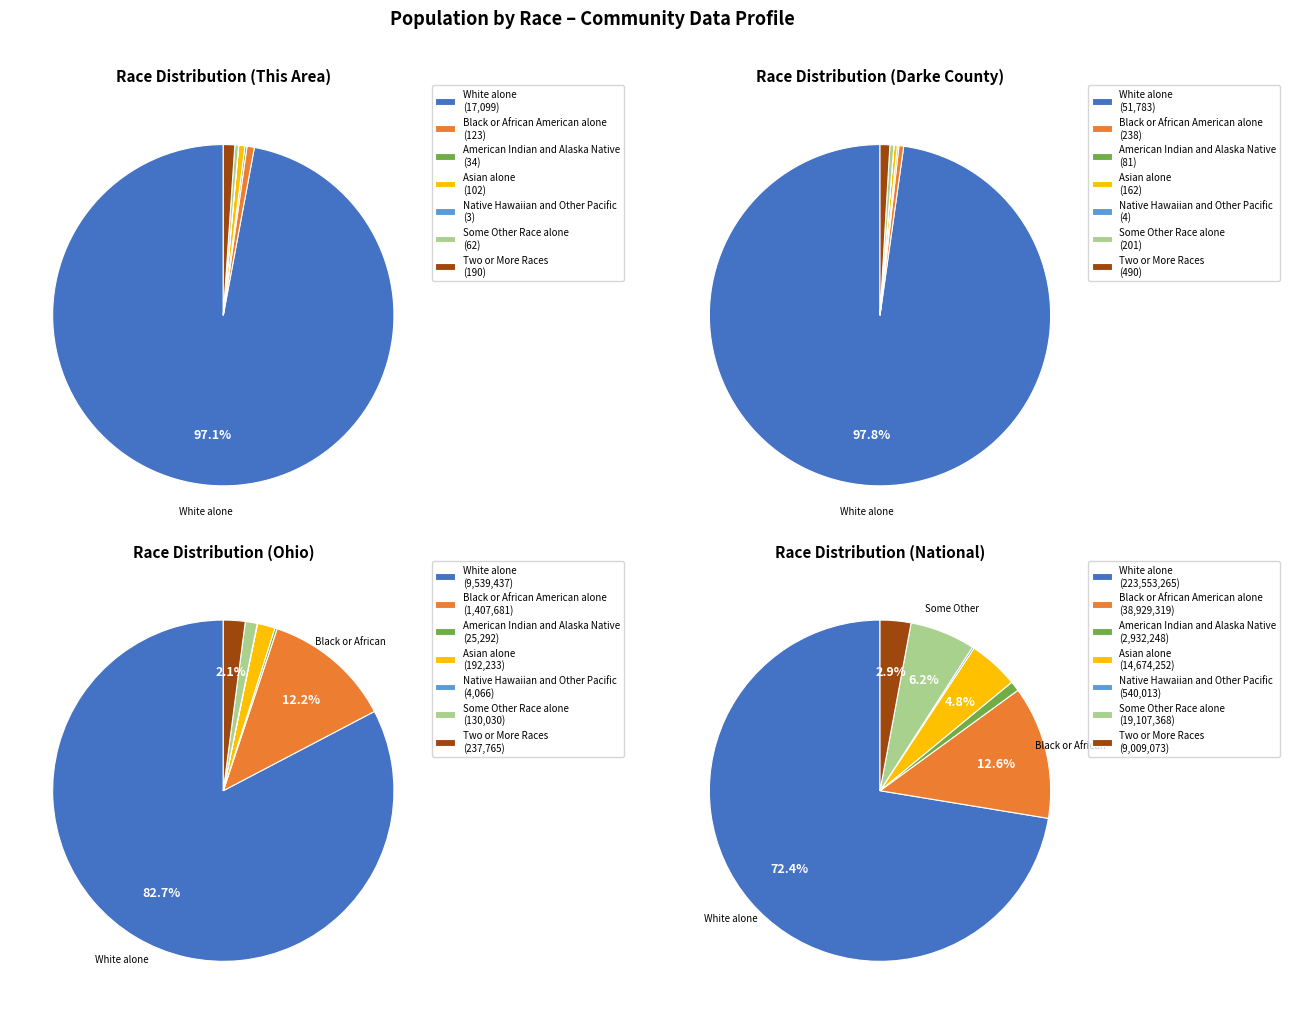

To the nearest percent, what is the difference between the American Indian and Alaska Native and Two or More Races slice percentages?

1%